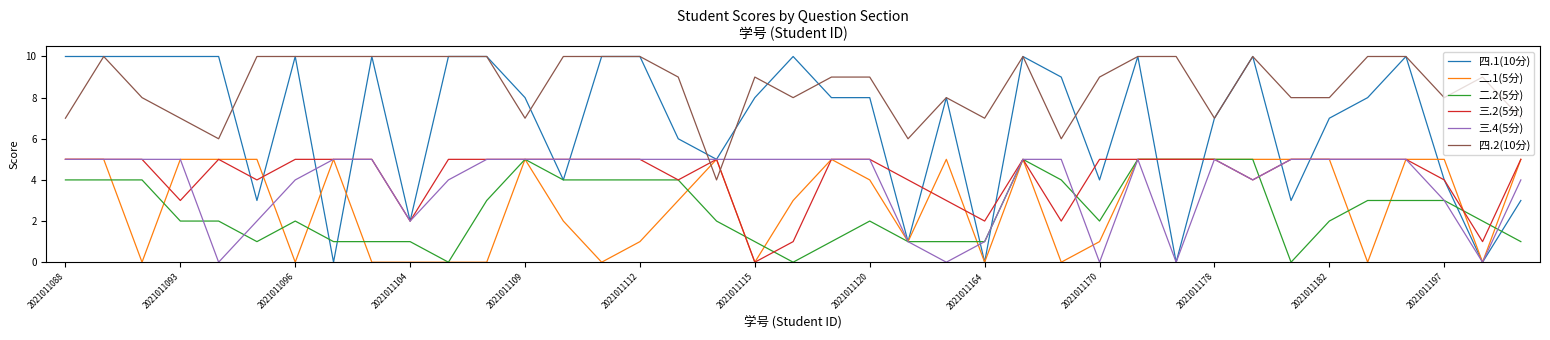

Which series has the largest range (max minus min)?

四.1(10分)